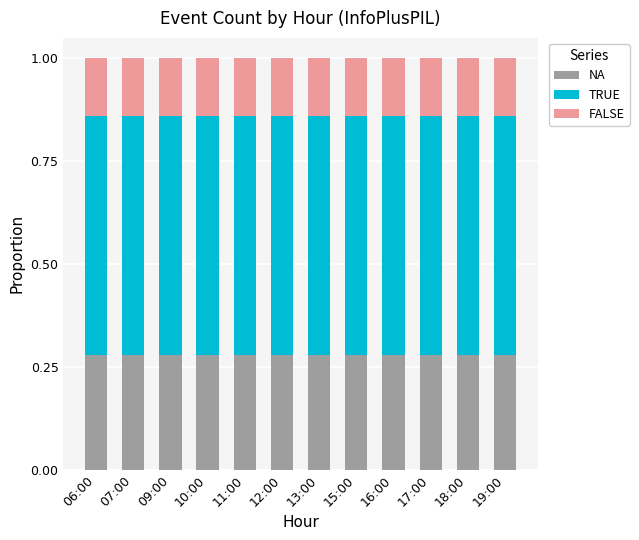

What is the total value across all series at 15:00?

1.0